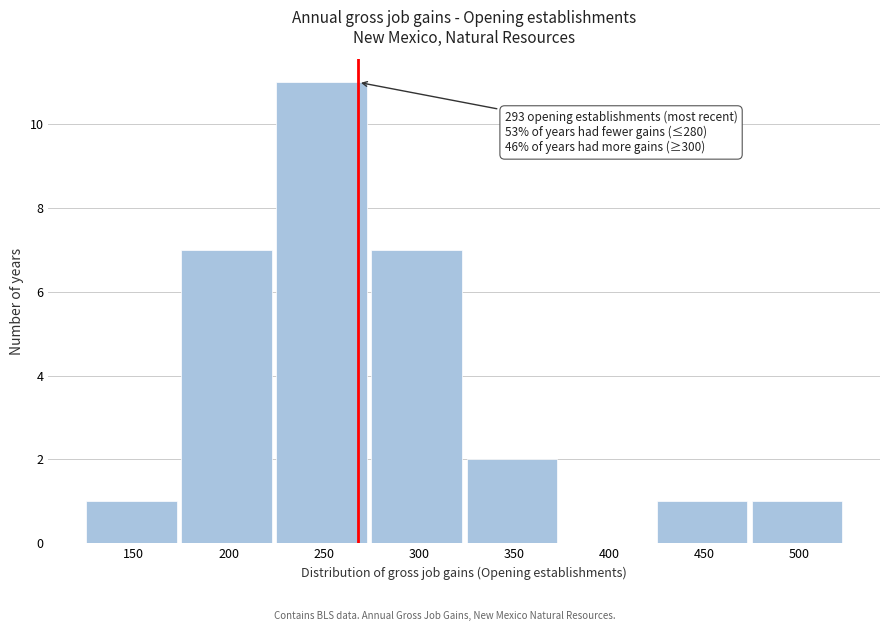

Reading right to left, transcribe all the data shown in this chart.

500=1	450=1	400=0	350=2	300=7	250=11	200=7	150=1